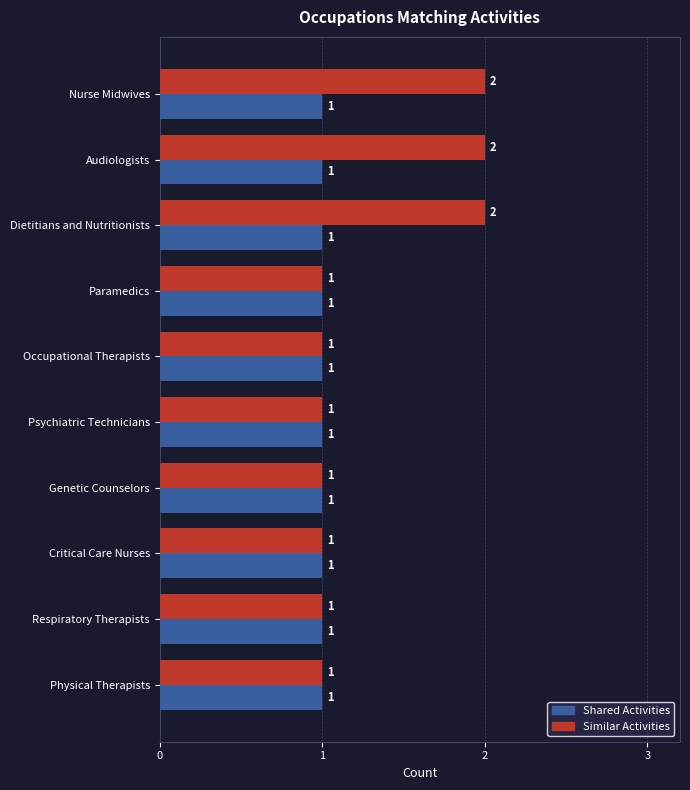

Which series has the widest spread of values?

Similar Activities